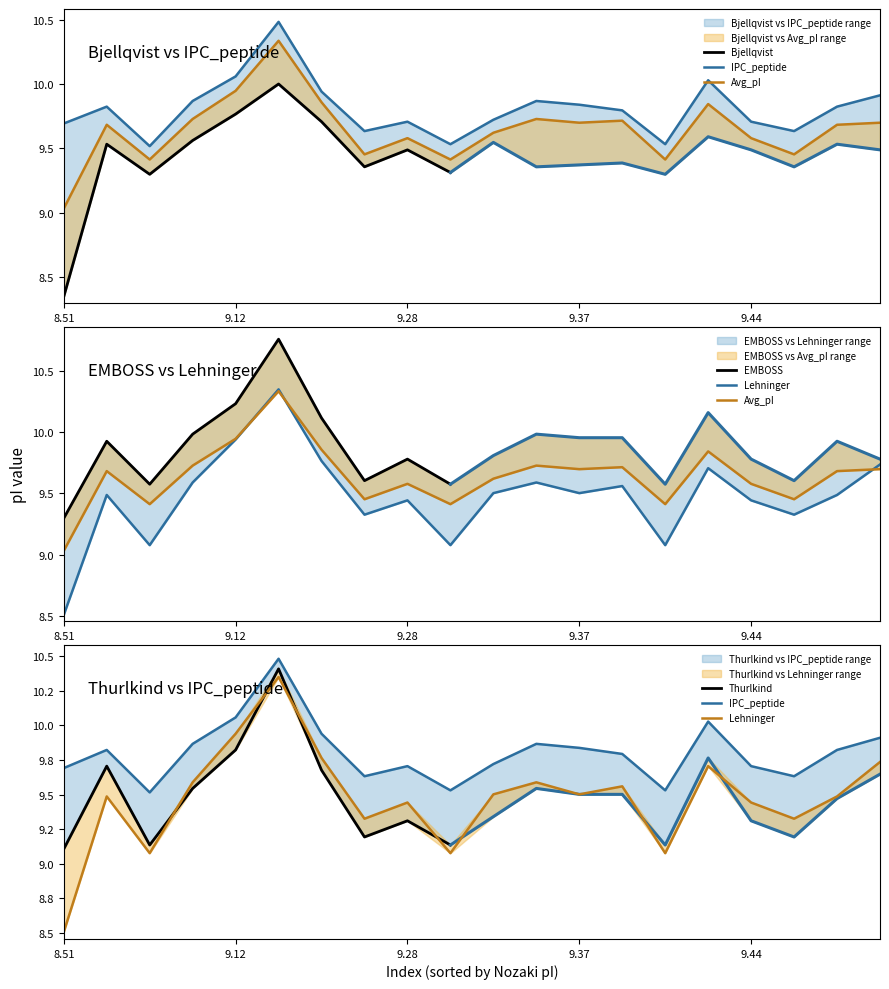

What is the value of the Lehninger point at the 16th from the left?

9.7